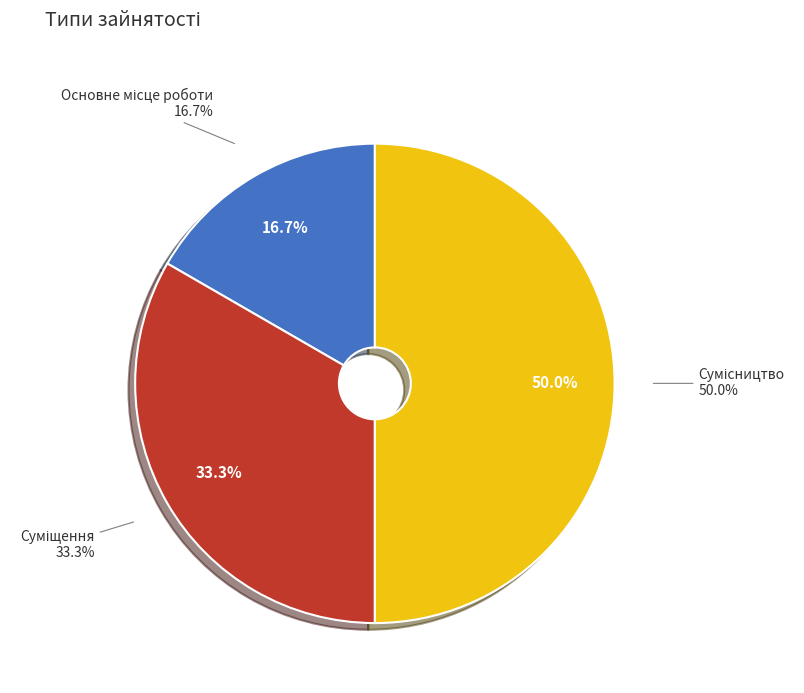

Is there a majority slice in this chart?

No